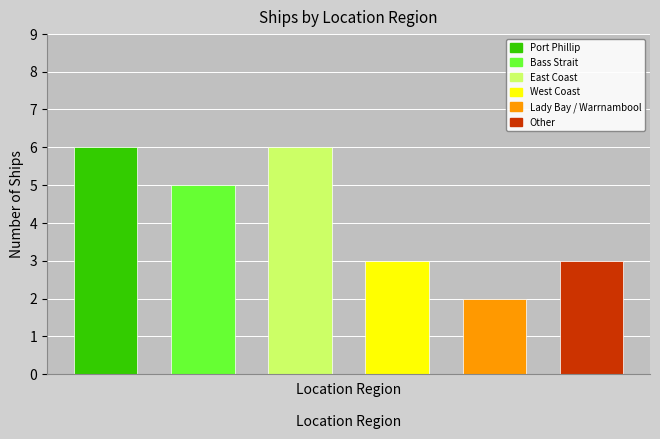

What is the greatest value displayed?

6